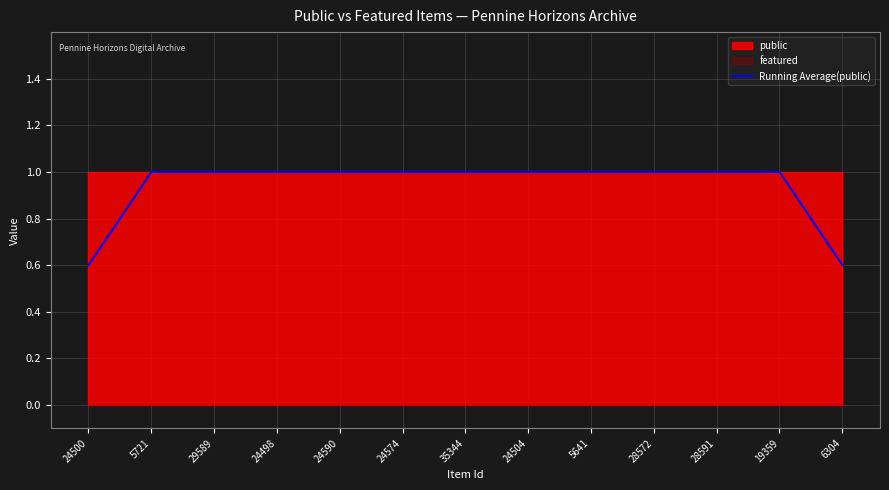

What is the average value?

1.0